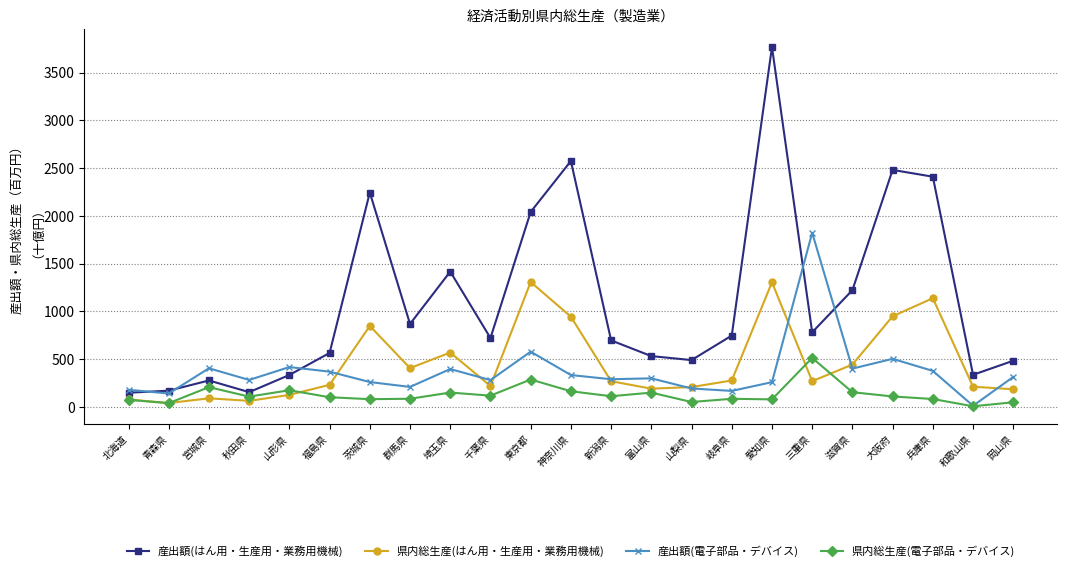

At which label is 産出額(はん用・生産用・業務用機械) closest to 1958?

東京都